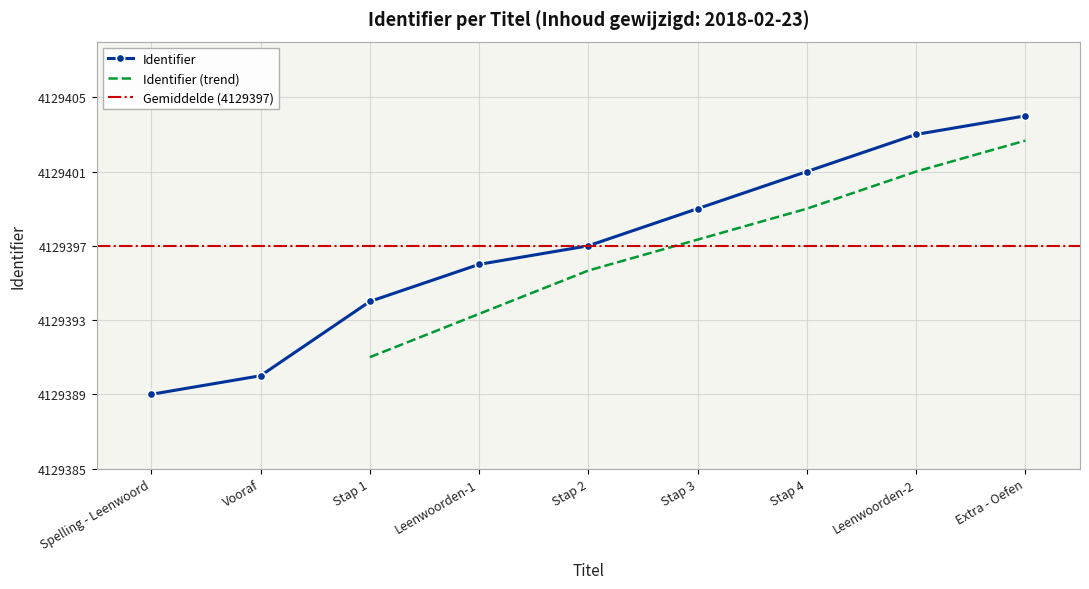

What is the difference between the second highest and second lowest values?

13